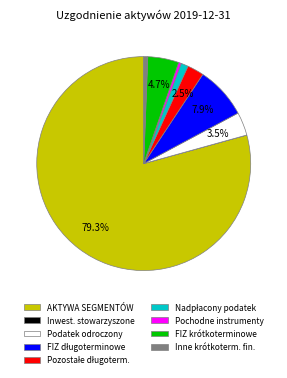

Is there any slice that represents more than half of the pie?

Yes